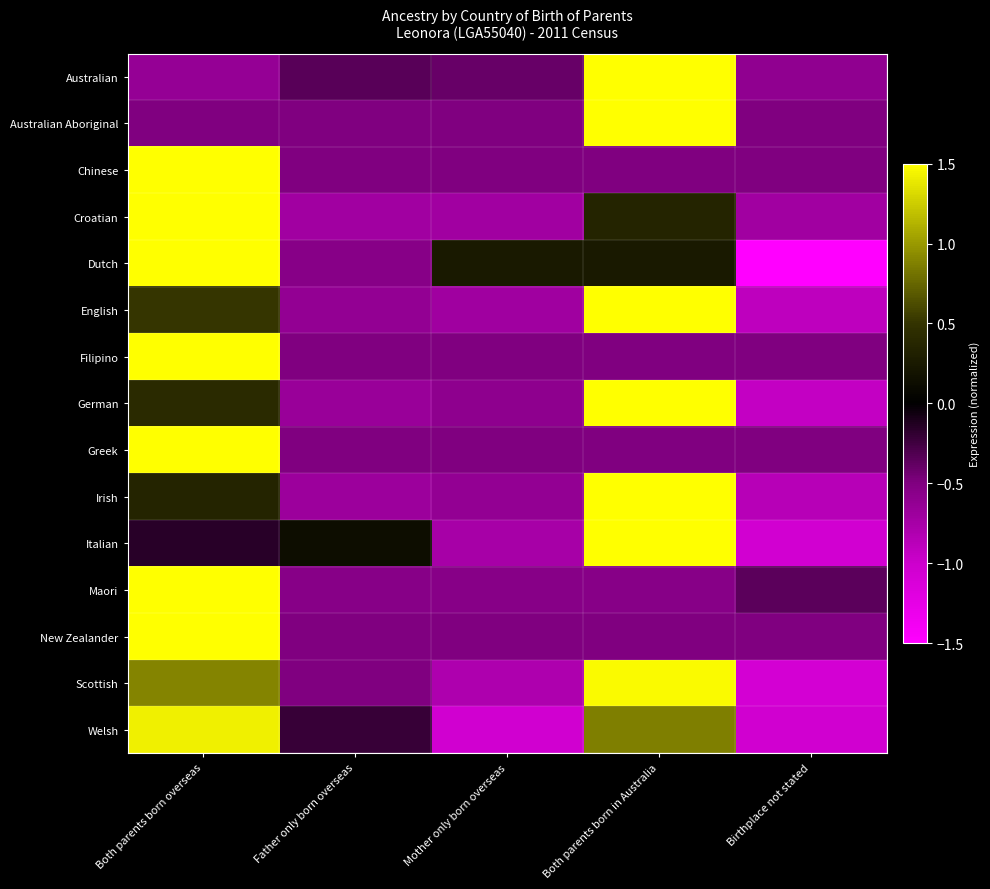

How many data points does each series have?

5